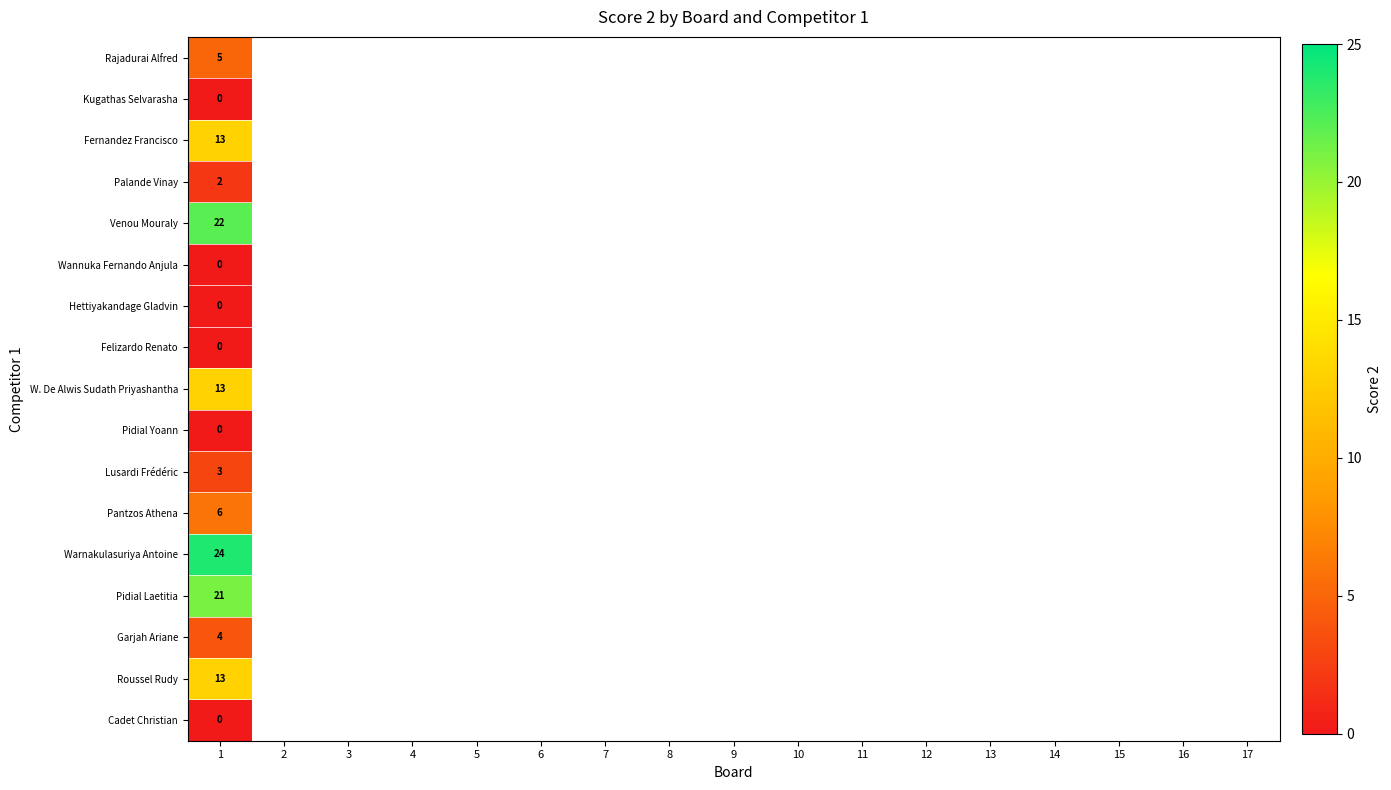

What is the total value across all series at 1?

126